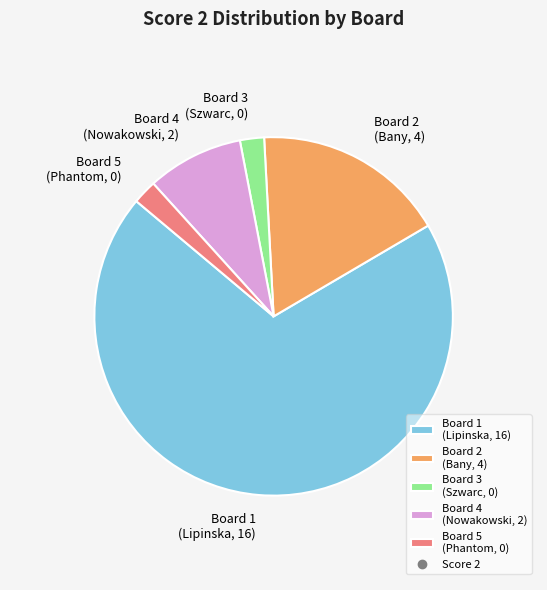

What is the ratio of the value at Board 4 (Nowakowski, 2) to the value at Board 2 (Bany, 4)?

0.5